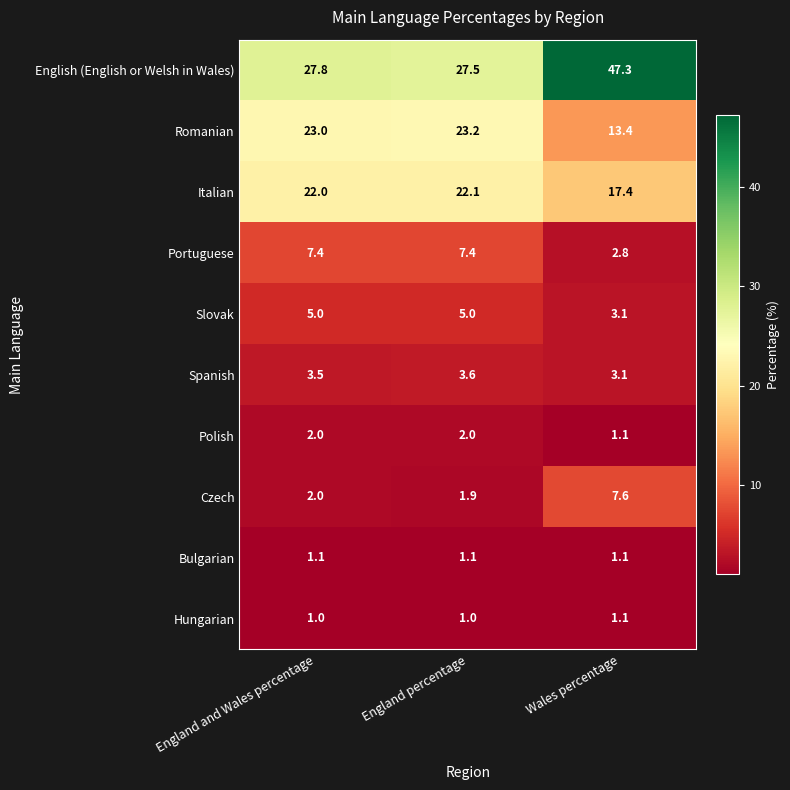

What is the minimum value for English (English or Welsh in Wales)?

27.5